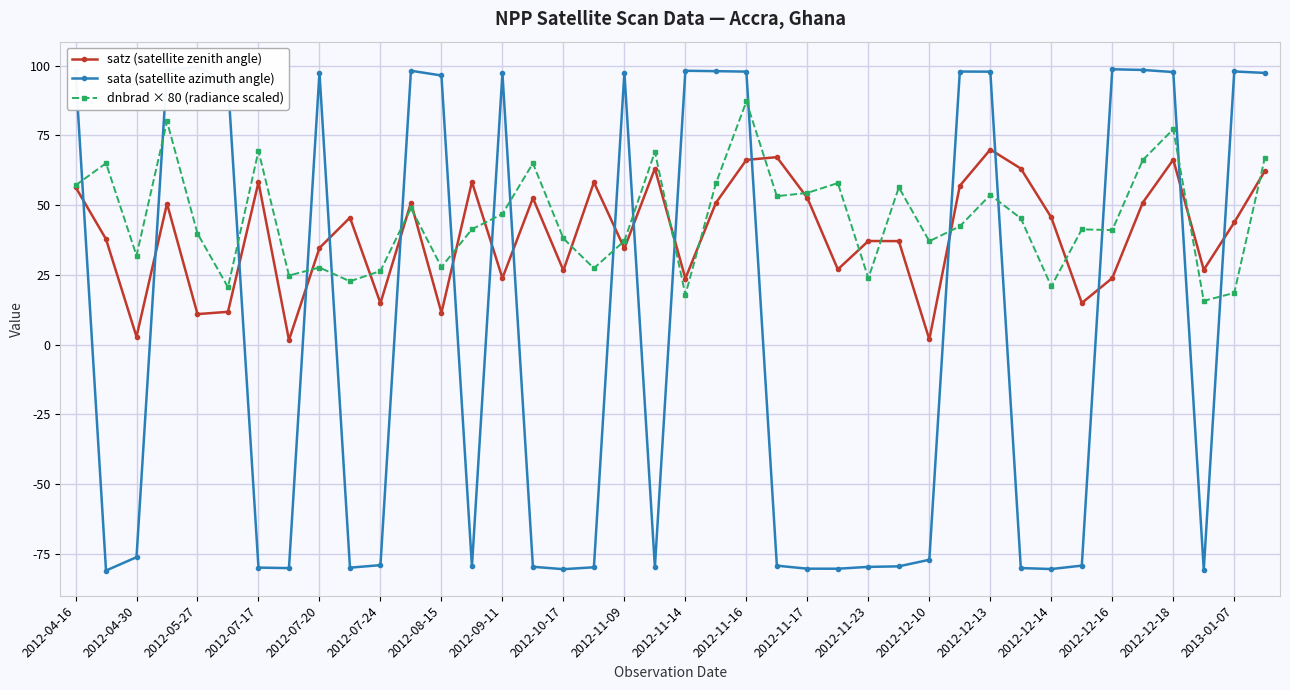

What is the minimum value for dnbrad × 80 (radiance scaled)?

15.7